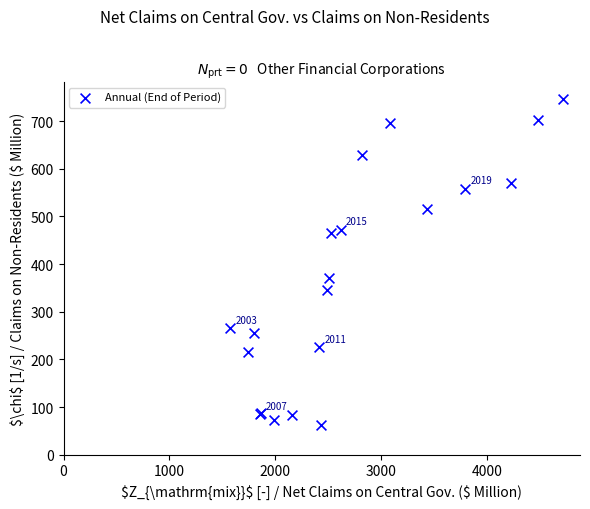

What Y value in the scatter plot is closest to 404?

370.5